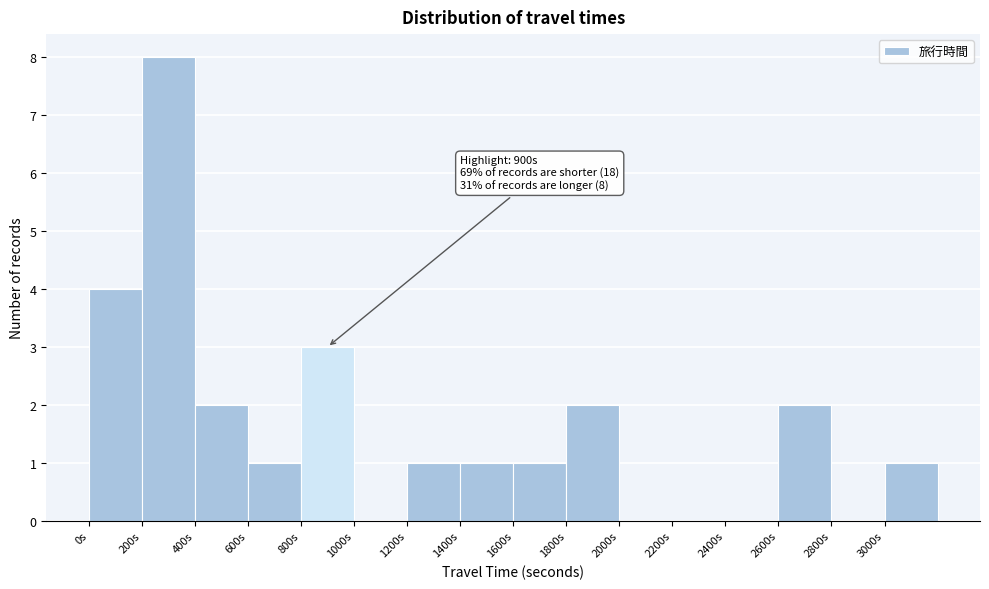

Which range on the x-axis has the tallest bar?

200 to 400